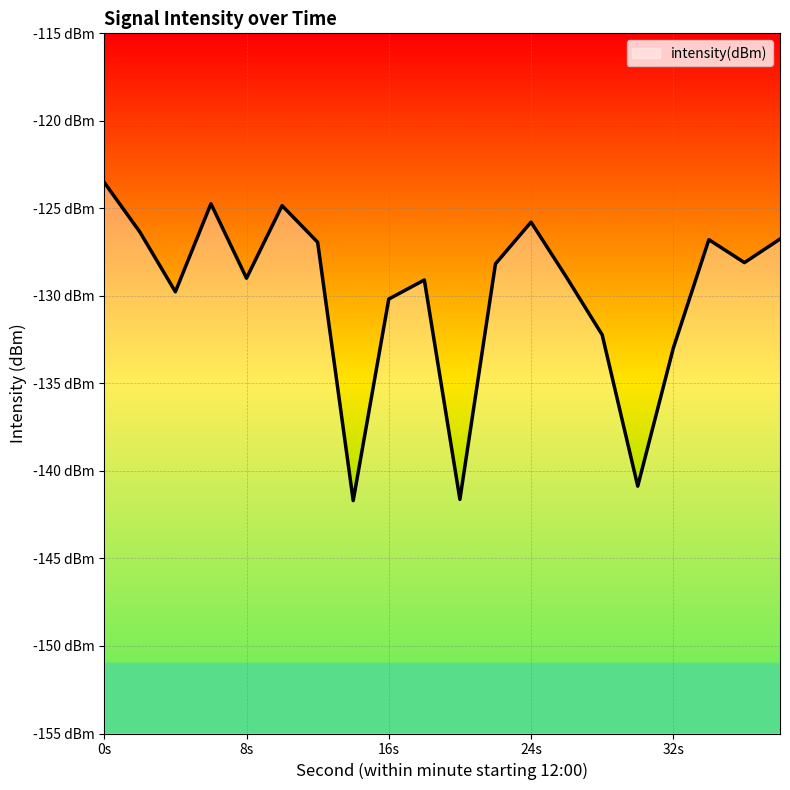

True or false: there are more than 2 points higher than both neighbors.

True